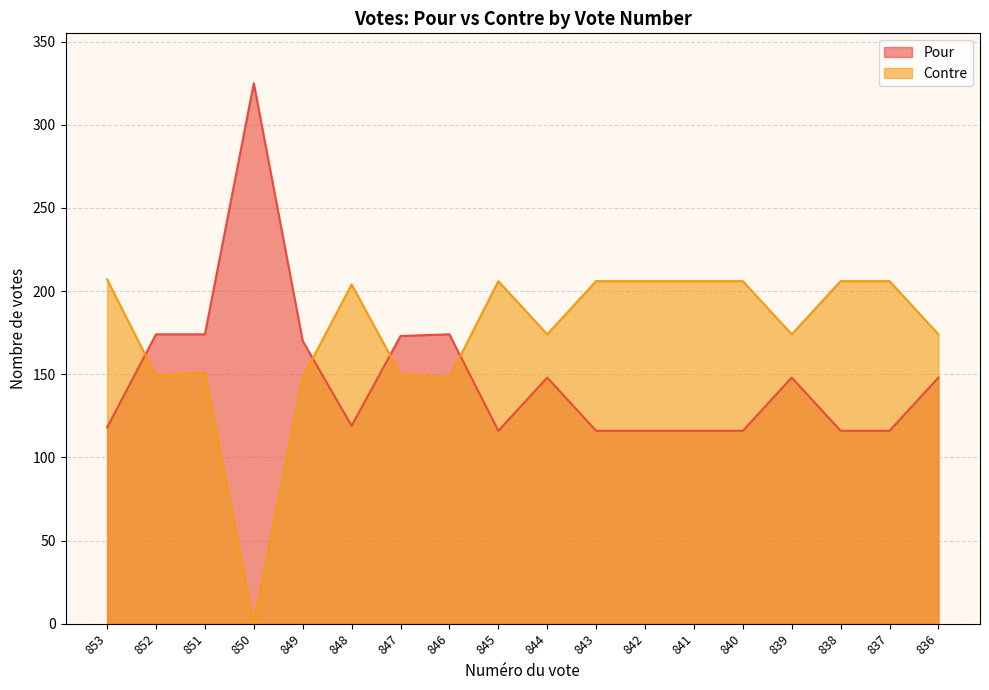

Does the chart display data point markers on the line(s)?

No